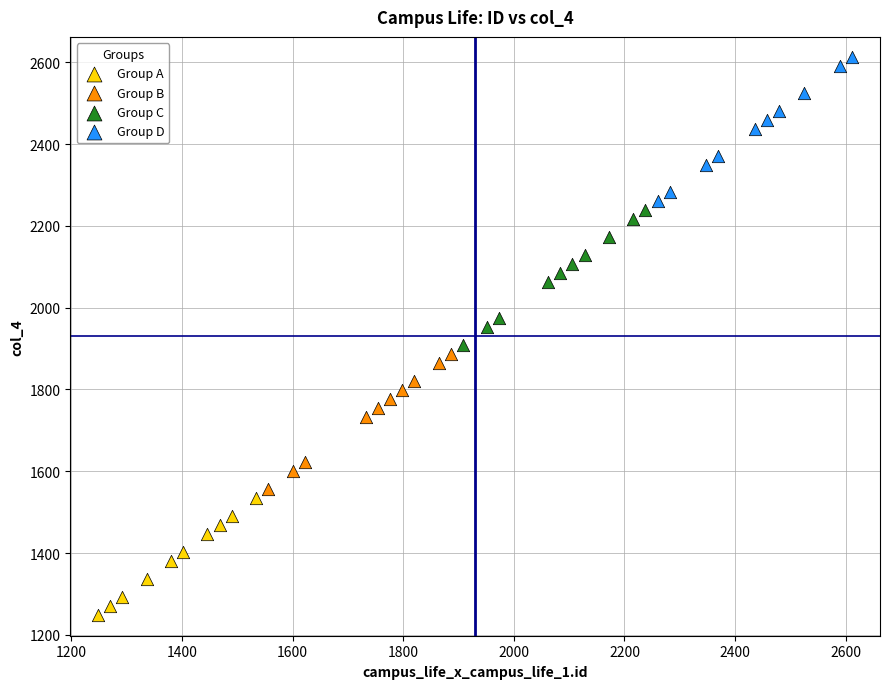

Which series contains the highest Y value?

Group D